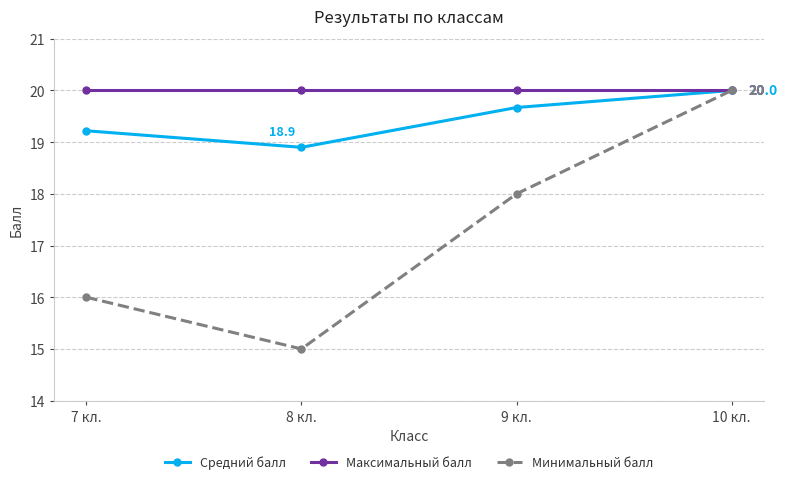

How many Минимальный балл values are between 16 and 20?

3